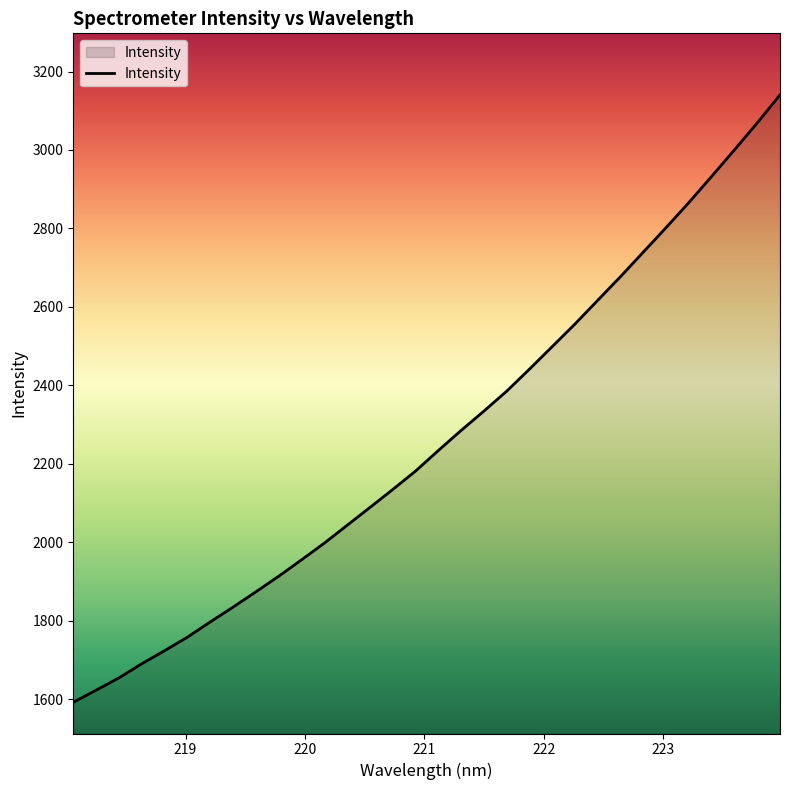

What is the difference between the maximum and minimum values?

1548.3